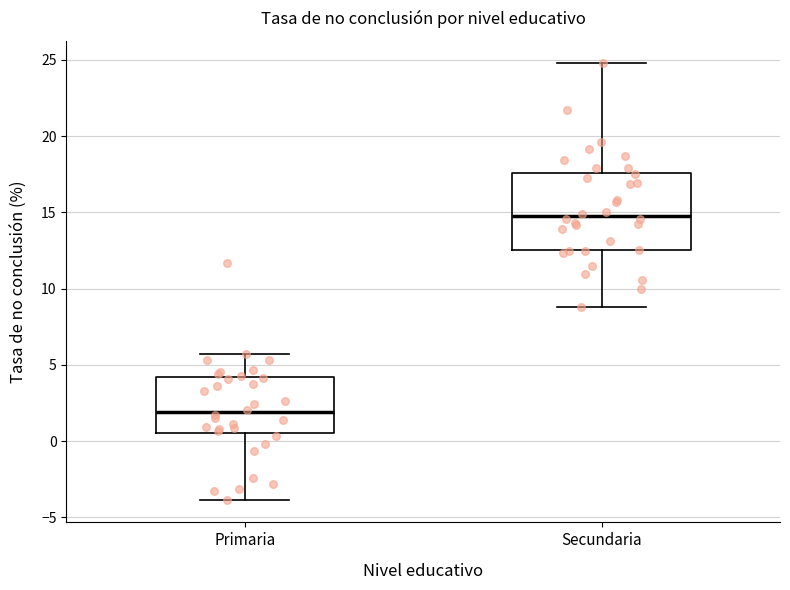

Which box has the lowest median line?

Primaria